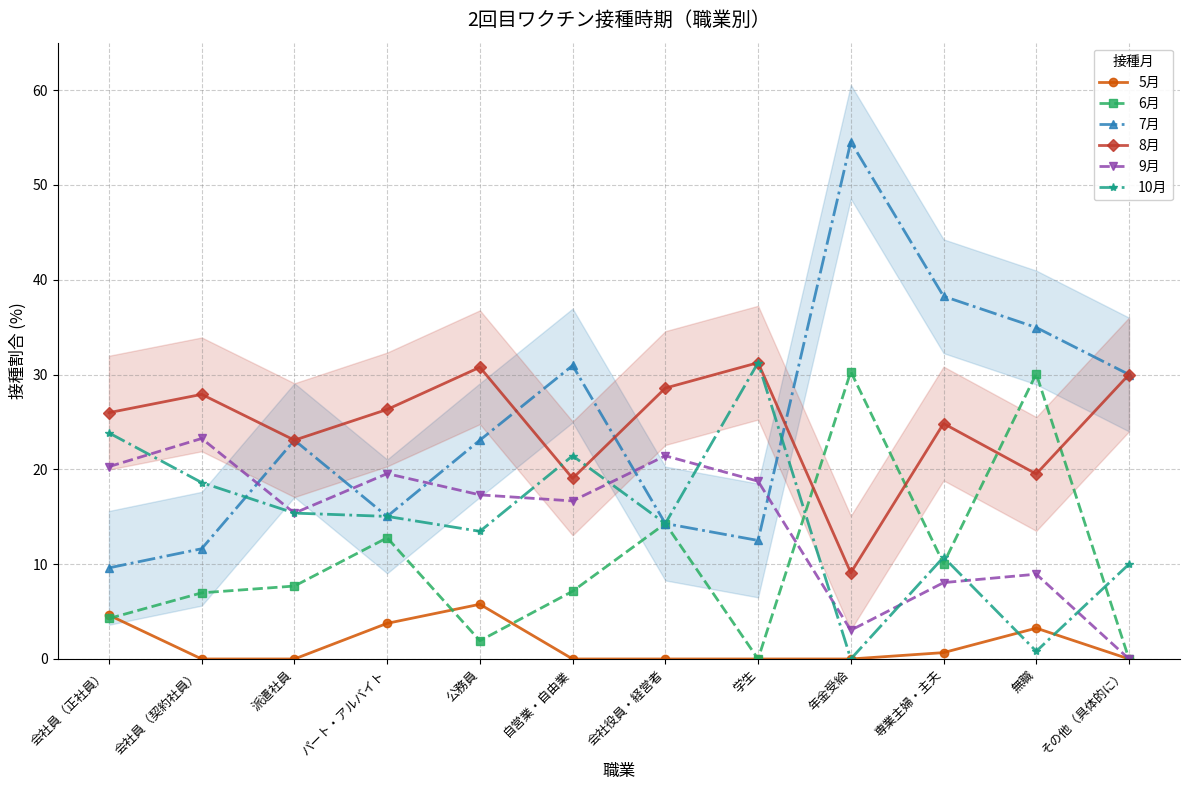

What is the sum of the 8月 values at パート・アルバイト and 会社員（正社員）?

52.3